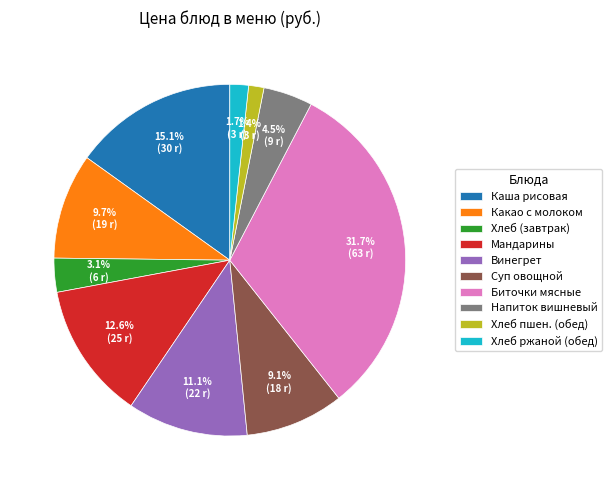

To the nearest percent, what is the difference between the largest and smallest slice percentages?

30%